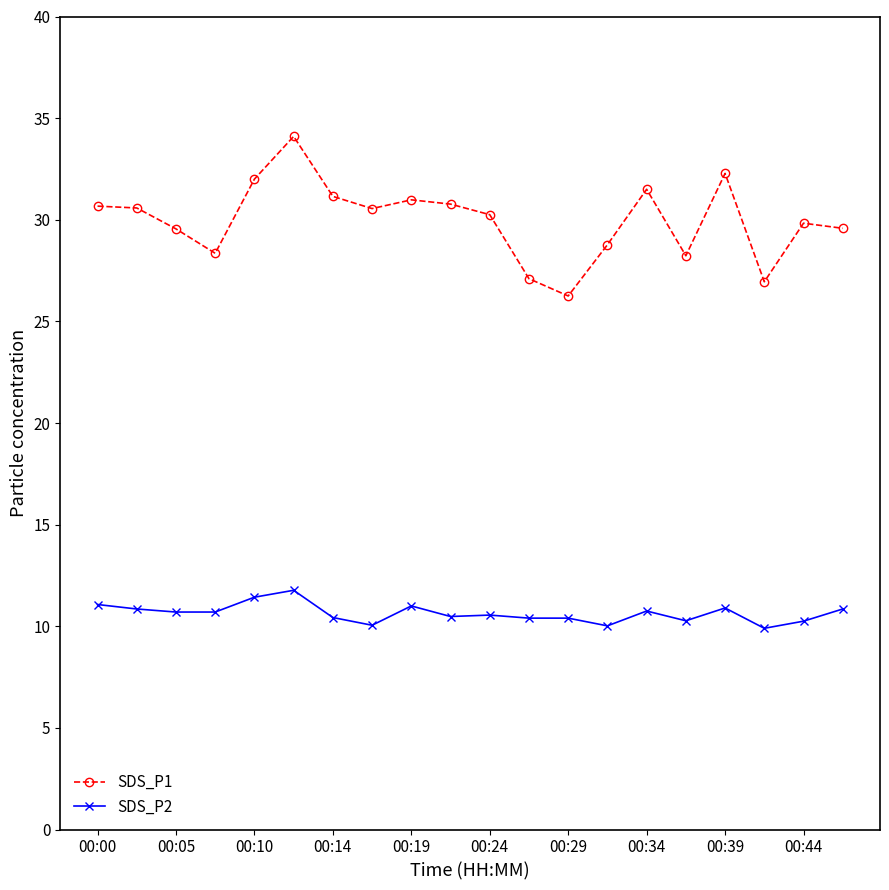

True or false: SDS_P2 and SDS_P1 intersect in this chart.

False